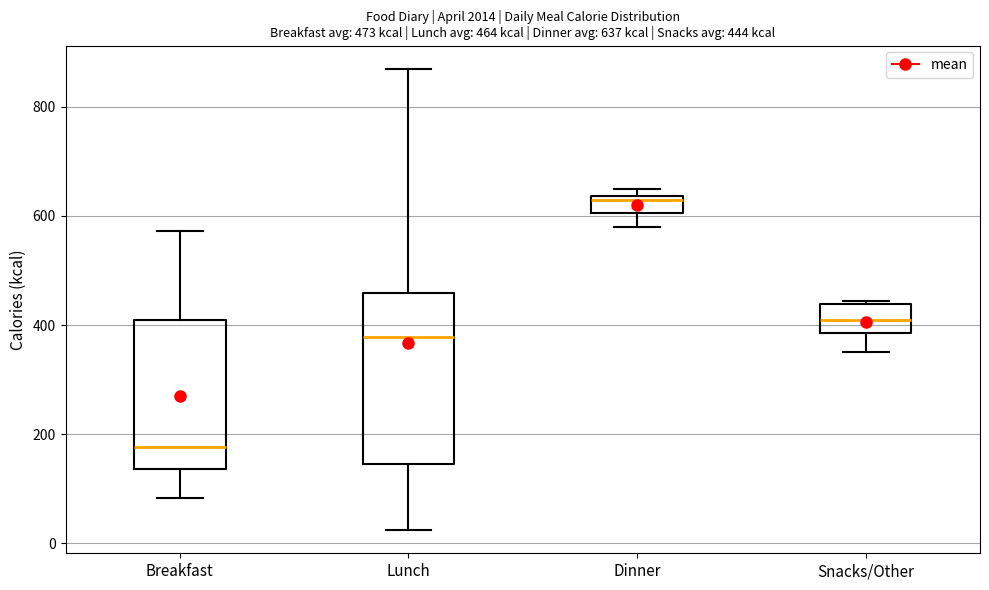

Which box is the tallest, from its lower edge to its upper edge?

Lunch